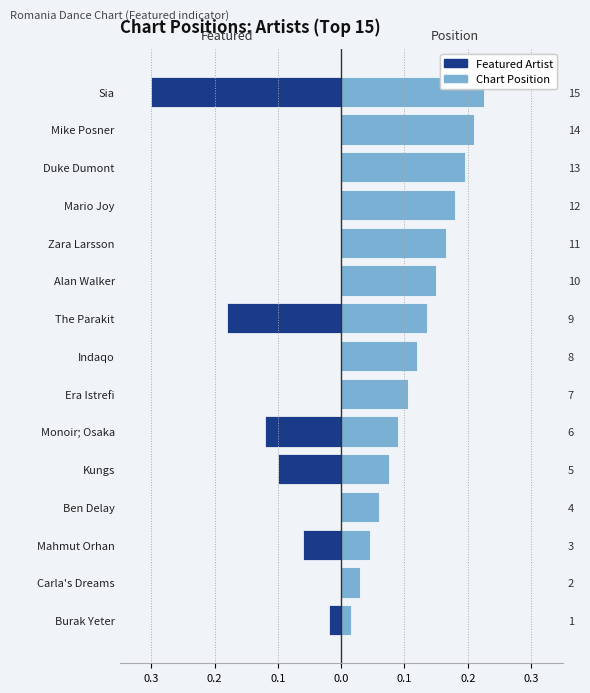

Between Ben Delay and Era Istrefi, which series saw the biggest shift?

Chart Position